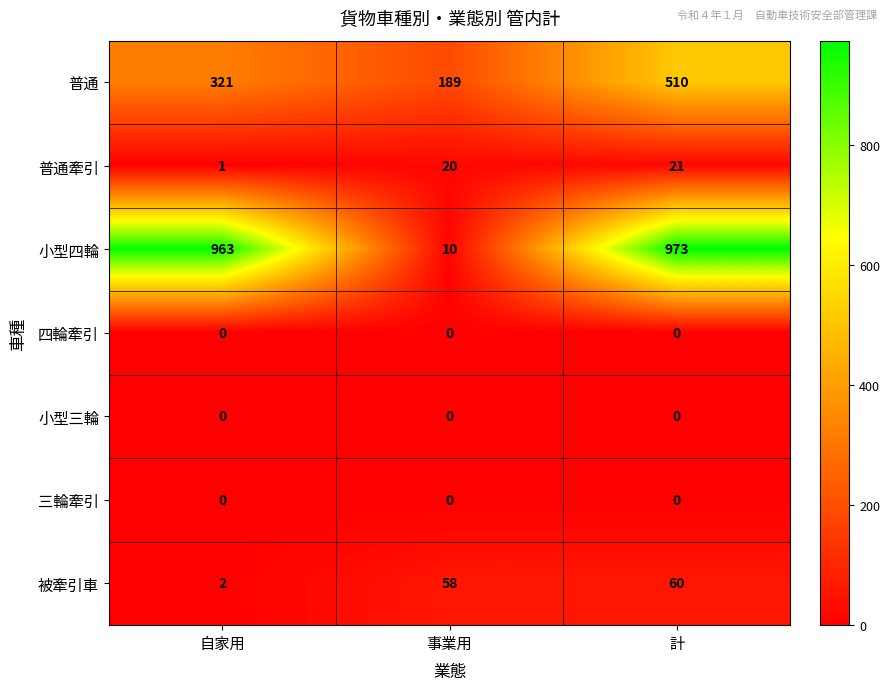

Which series changed the most between 事業用 and 計?

小型四輪